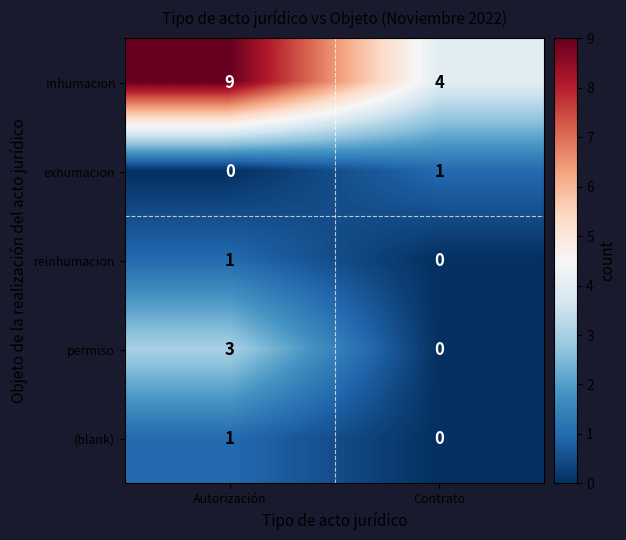

Count the number of data series in this chart.

5